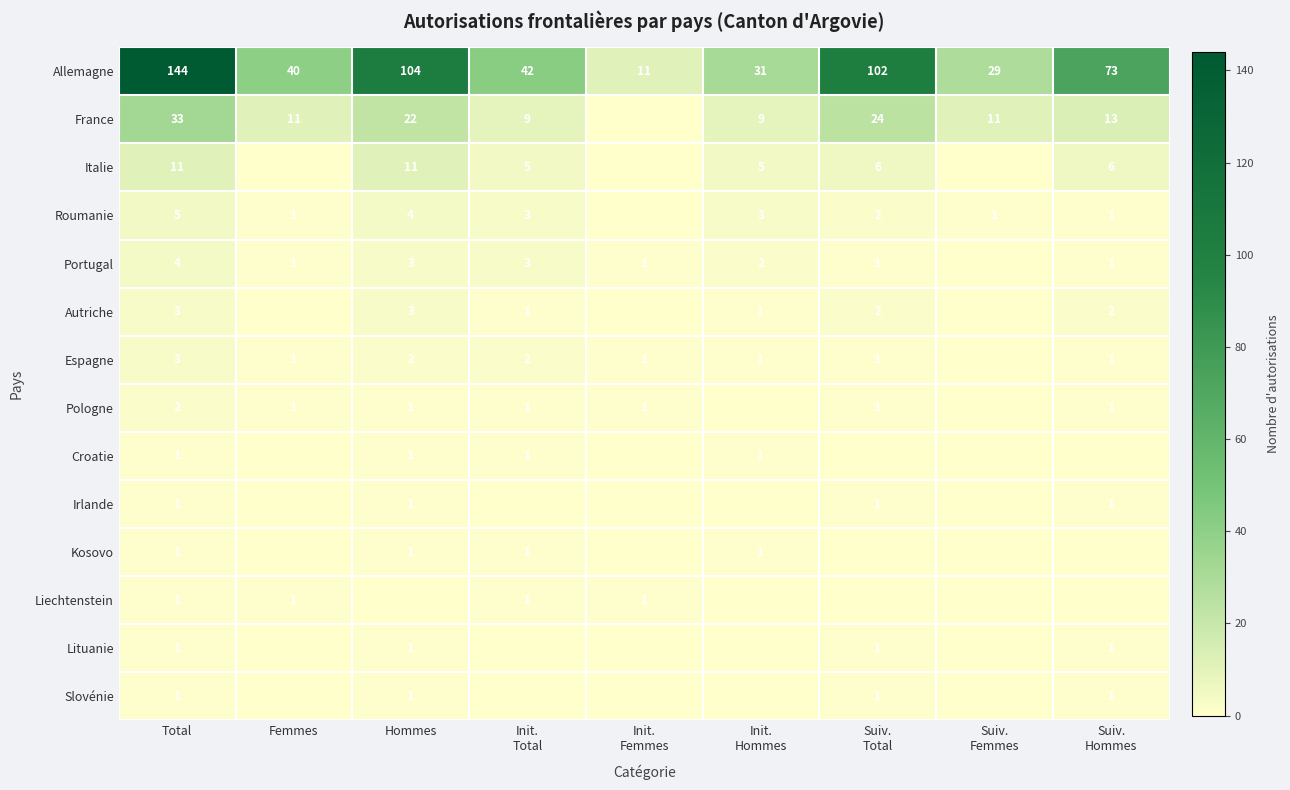

Is it true that Espagne equals 3 at Total?

True